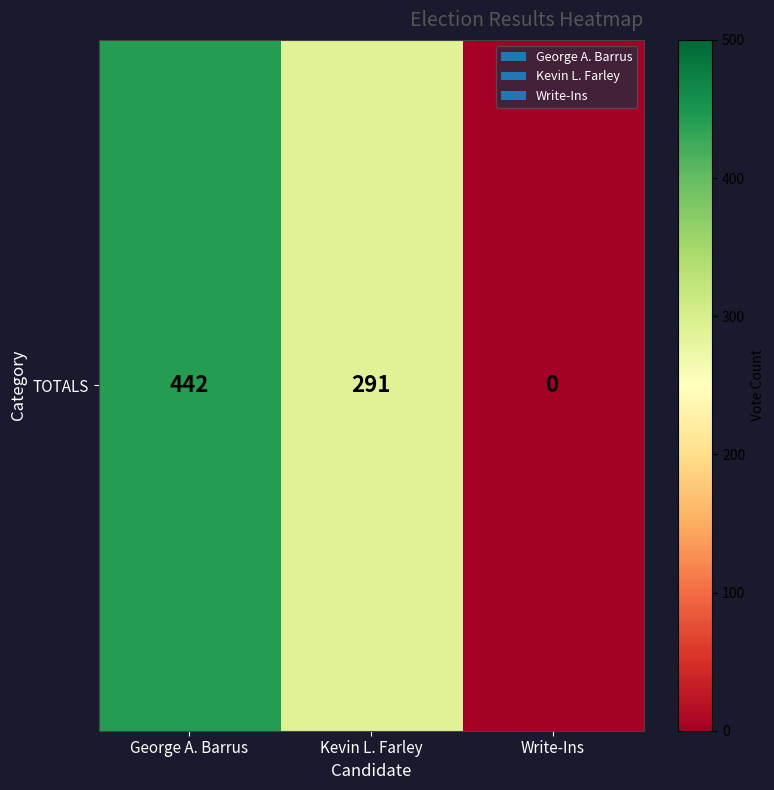

What is the maximum value shown in the chart?

442